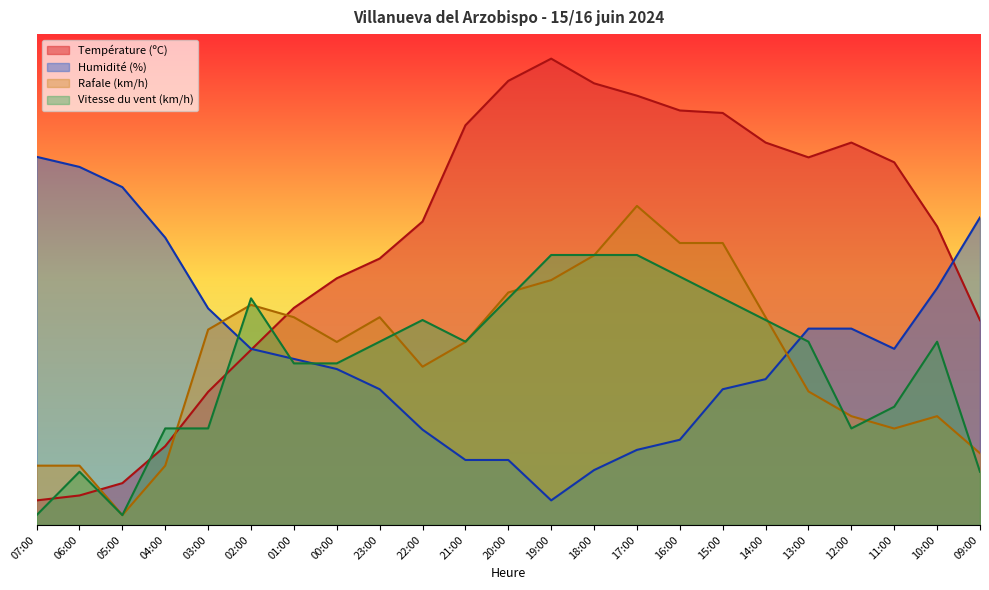

Is the value of Rafale (km/h) at 18:00 greater than the value of Humidité (%) at 15:00?

Yes